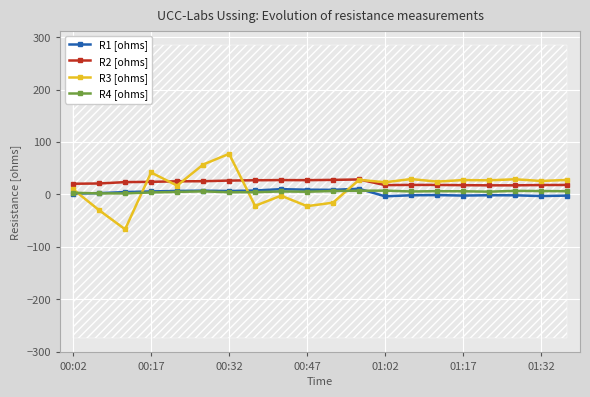

How many lines are shown in the chart?

4